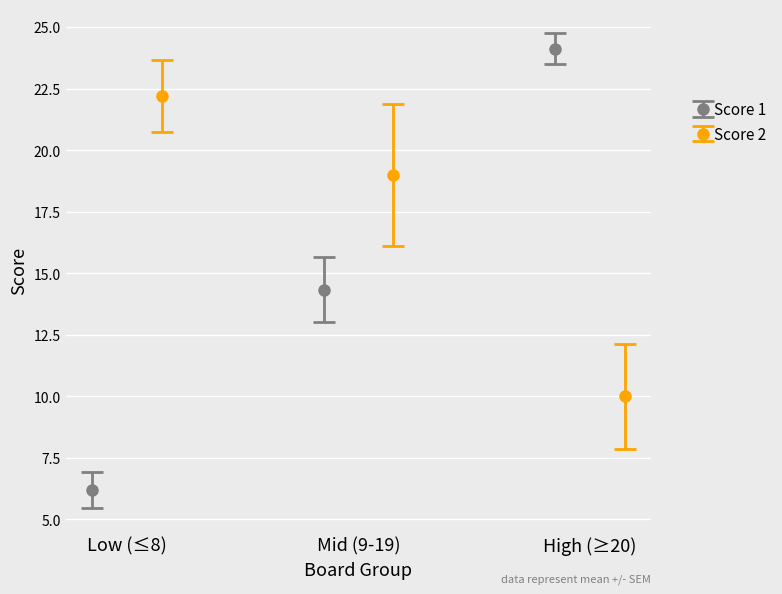

What is the value of the Score 1 point at the 3rd from the left?

24.1